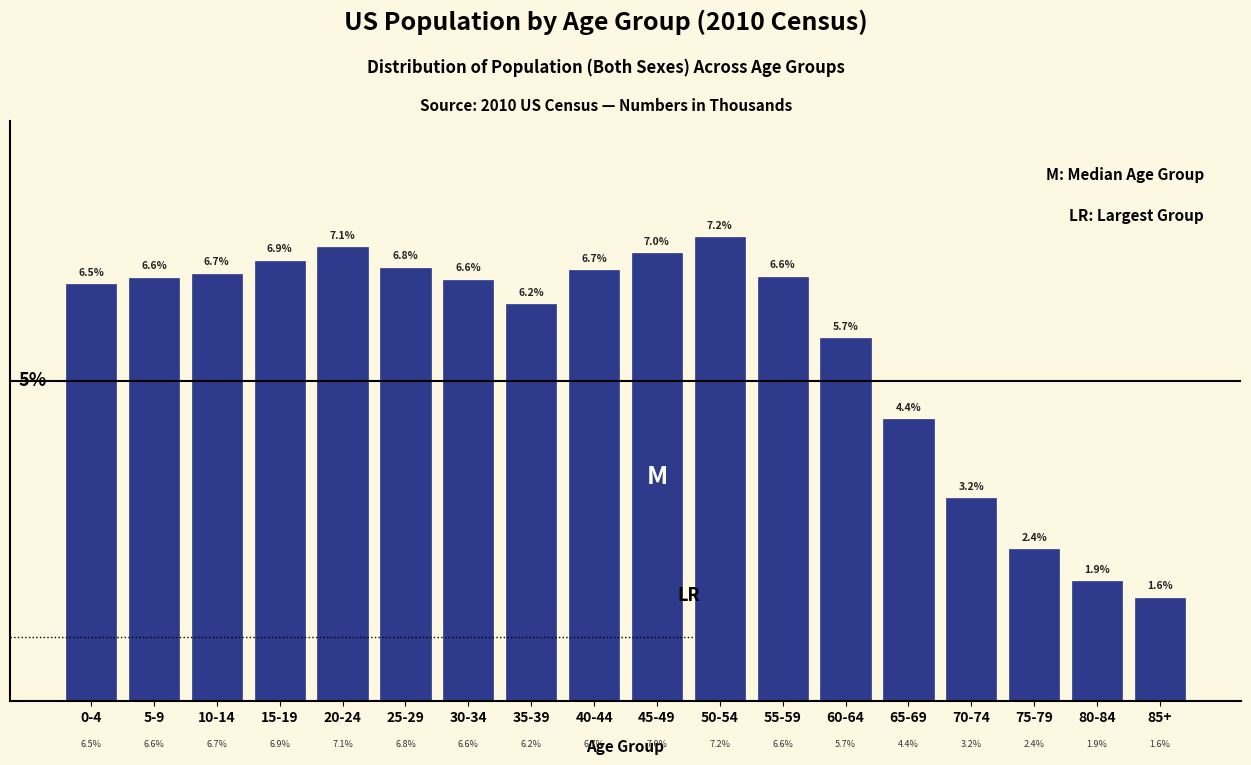

What is the label of the 18th bar from the right?

0-4